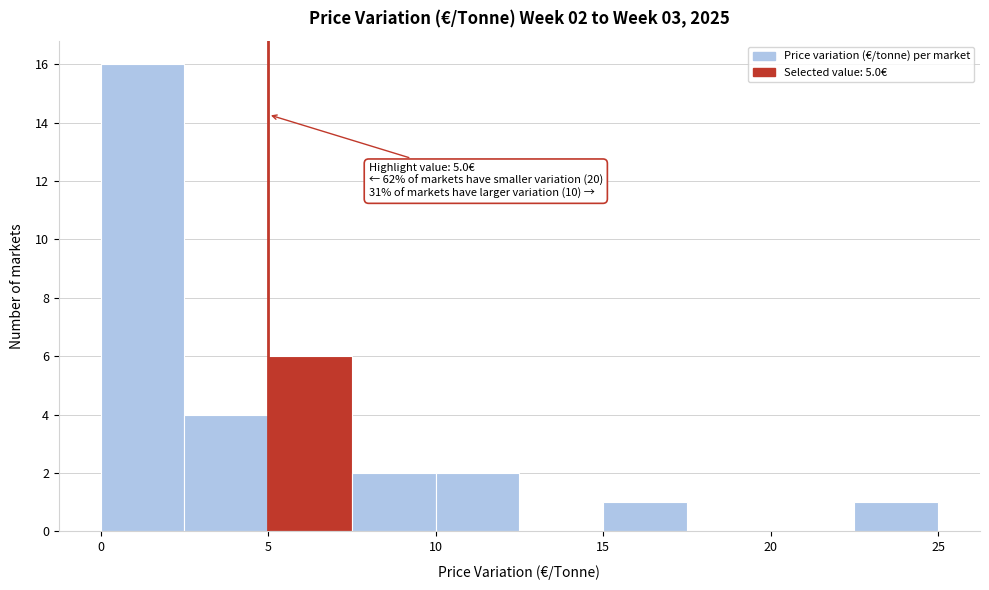

Over which range of the x-axis is the bar tallest?

0.0 to 2.5